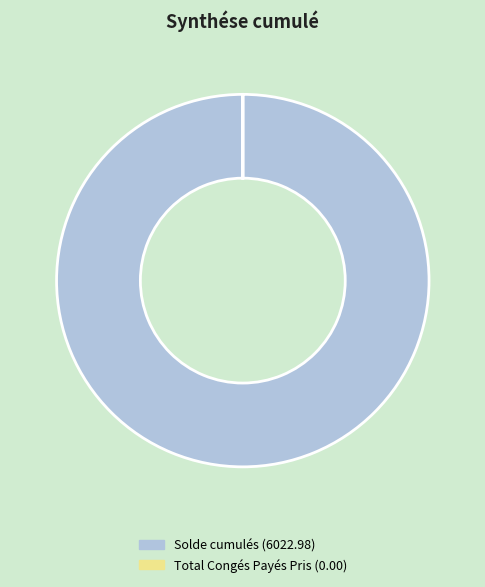

Which category has the biggest portion of the pie?

Solde cumulés